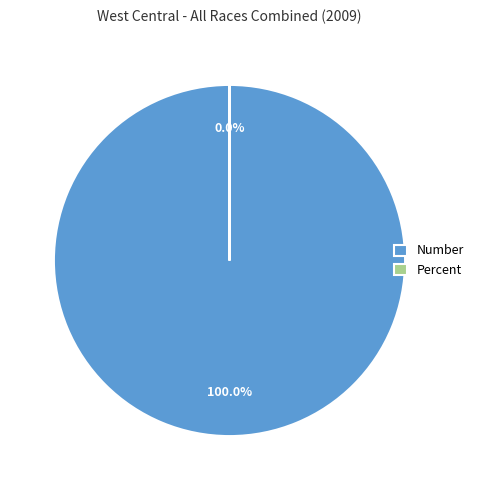

What is the total percentage of Percent and Number?

100.0%